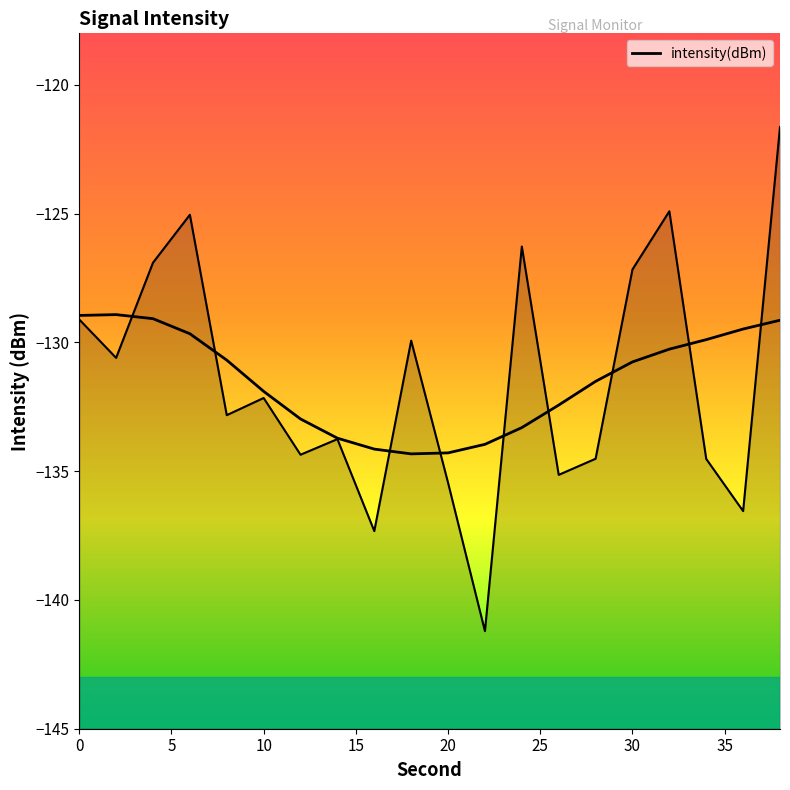

Does the chart have visible grid lines?

No